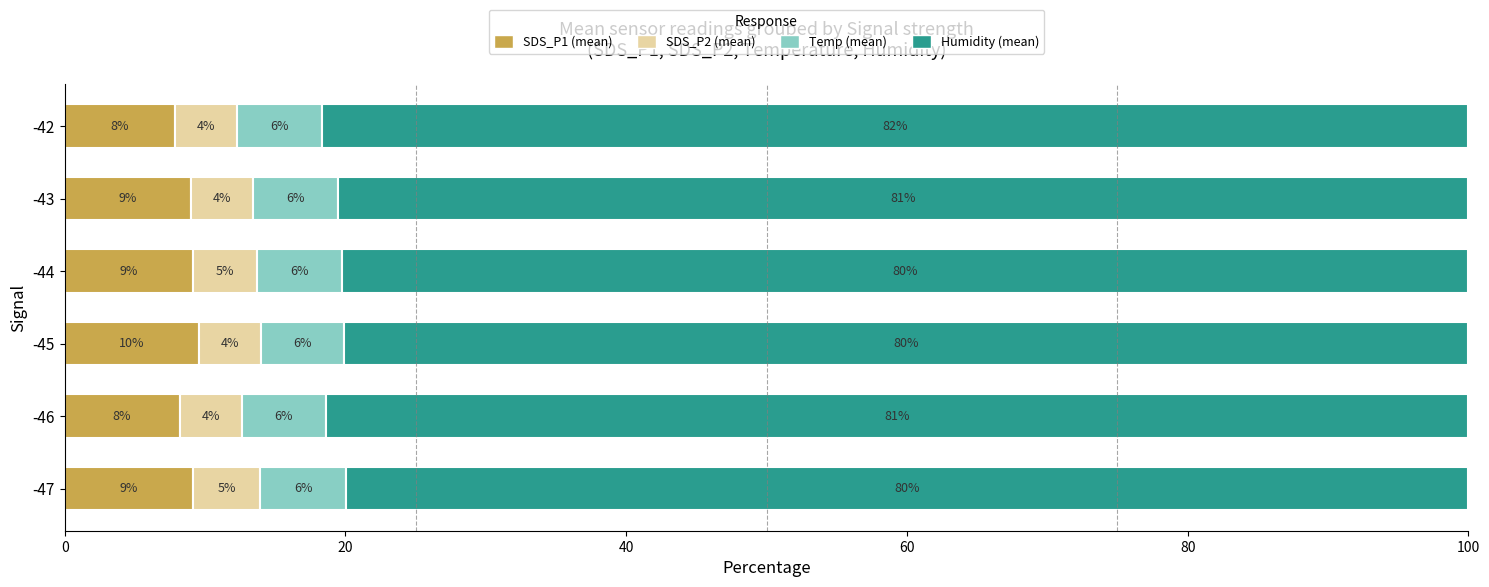

Which category has the lowest value in the SDS_P1 (mean) series?

-42